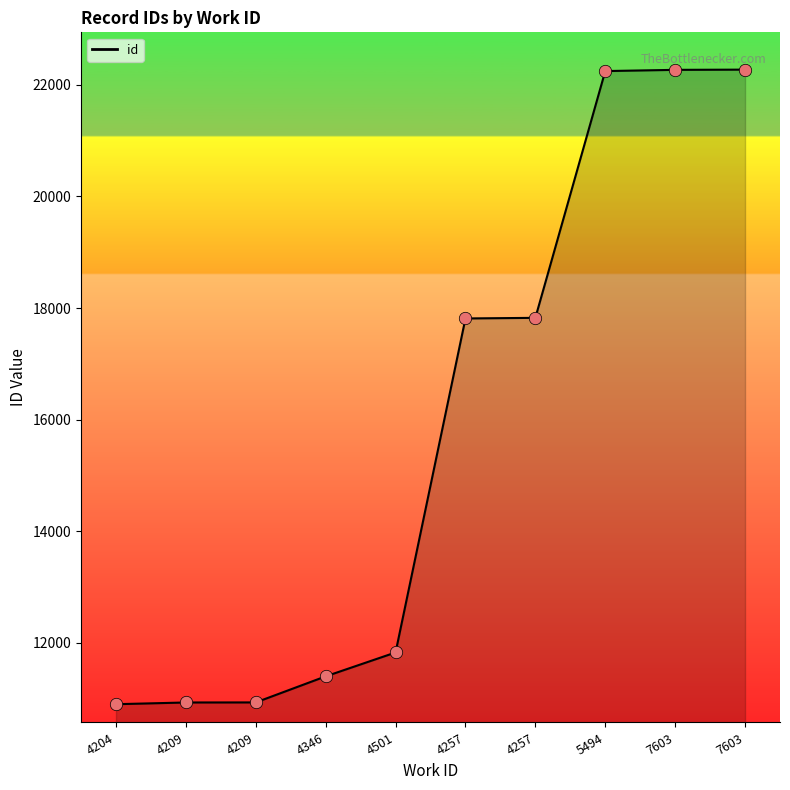

What is the ratio of the value at 4204 to the value at 5494?

0.5